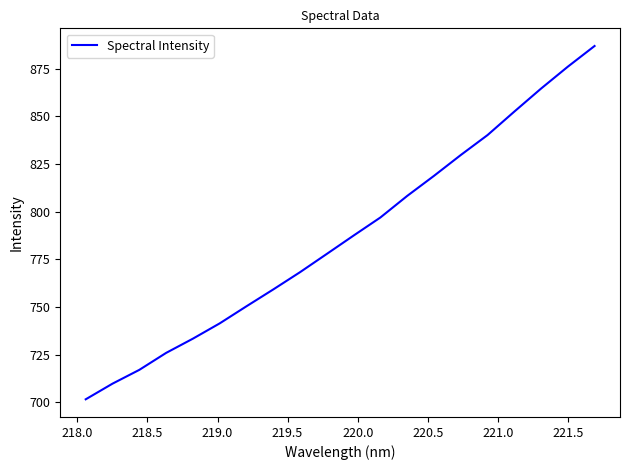

True or false: the data has more than 2 interior local peaks.

False